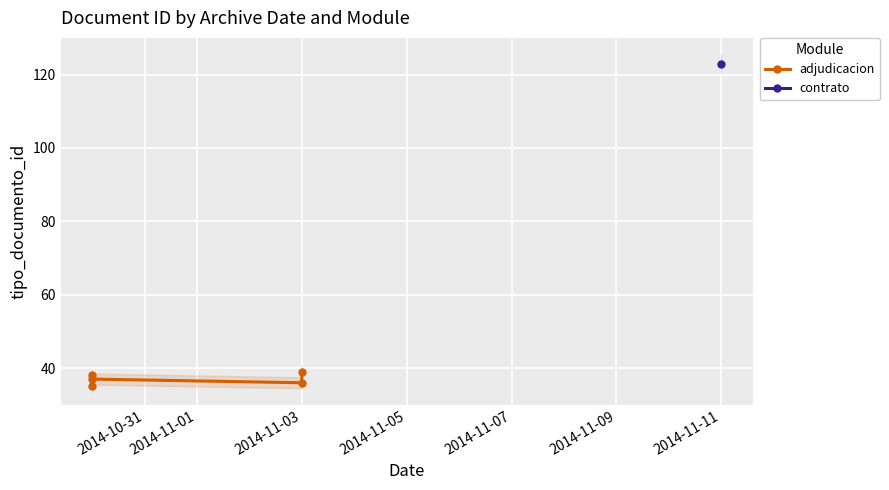

True or false: there are more than 2 points higher than both neighbors.

False